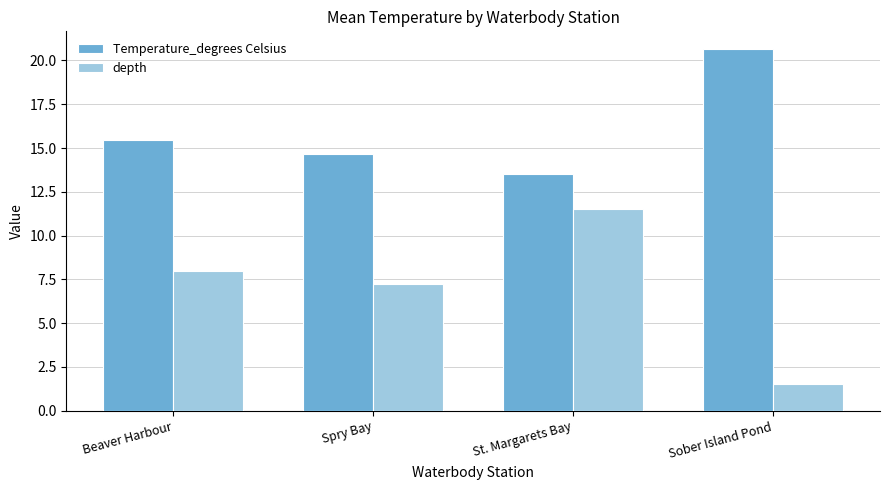

Rank the series by their average value, from lowest to highest.

depth, Temperature_degrees Celsius